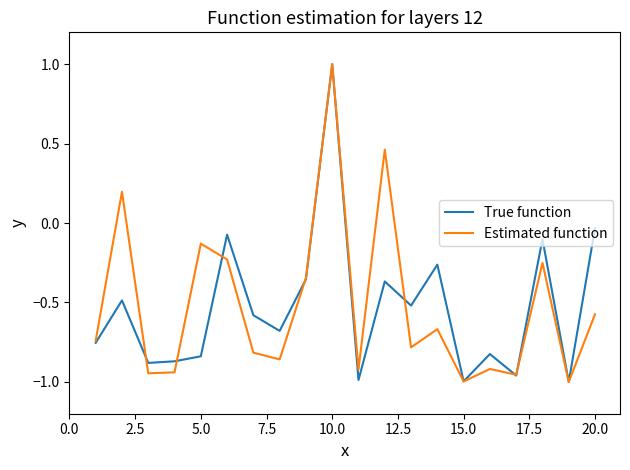

What is the greatest value displayed?

1.0